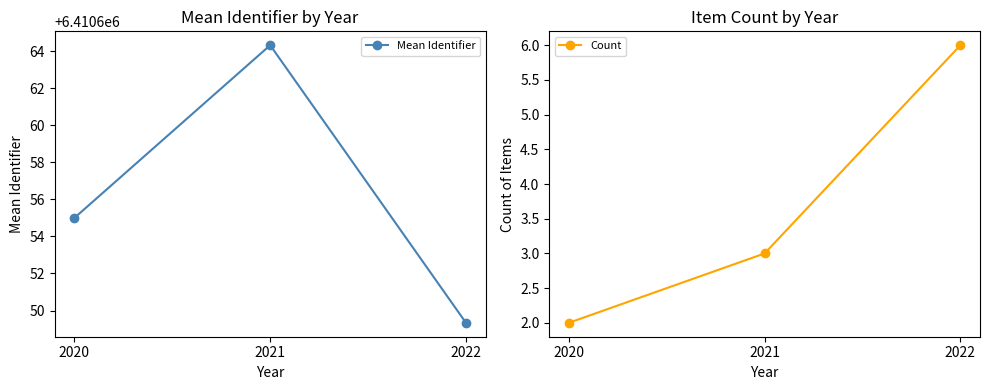

What is the highest value of the Mean Identifier series?

6410664.3